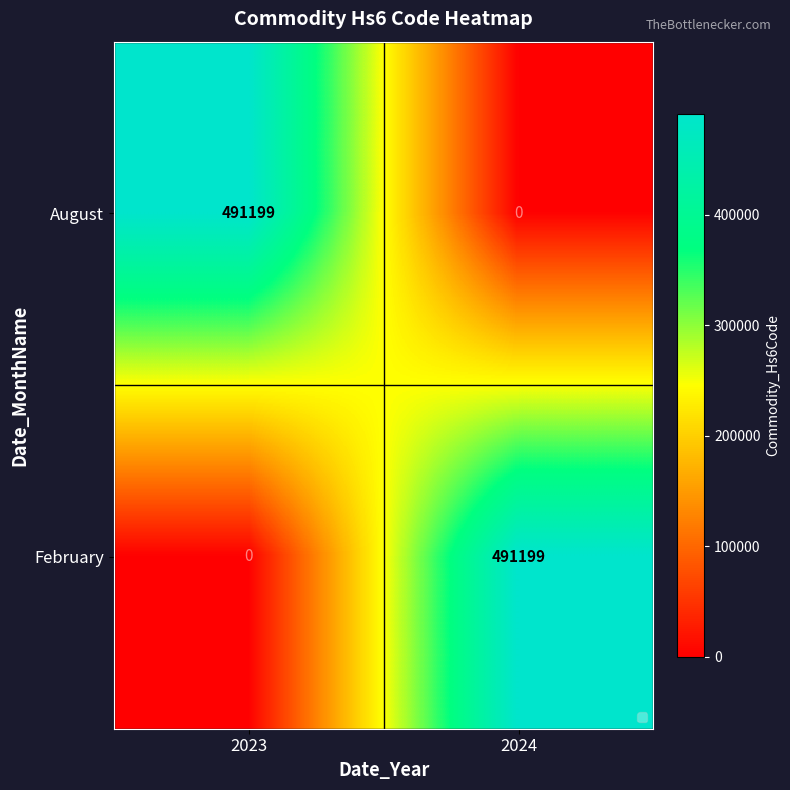

How many distinct data groups are displayed?

2